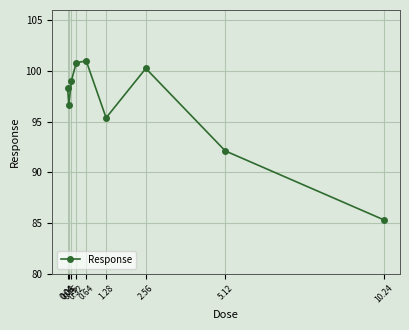

How many interior local peaks (higher than both neighbors) does the data have?

2